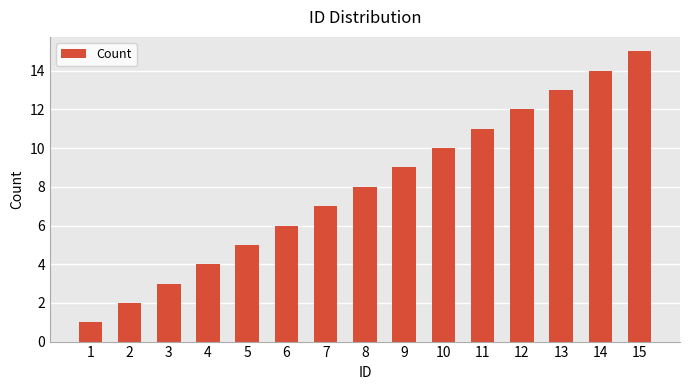

Rank the categories by value from lowest to highest.

1, 2, 3, 4, 5, 6, 7, 8, 9, 10, 11, 12, 13, 14, 15